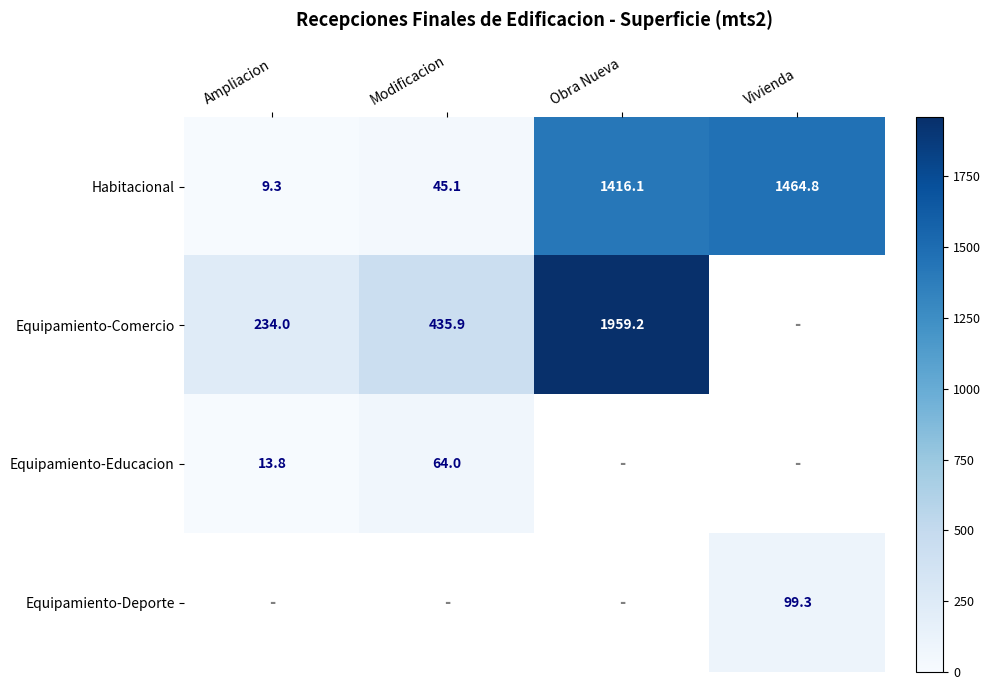

How many values in the Habitacional series exceed 1416?

2